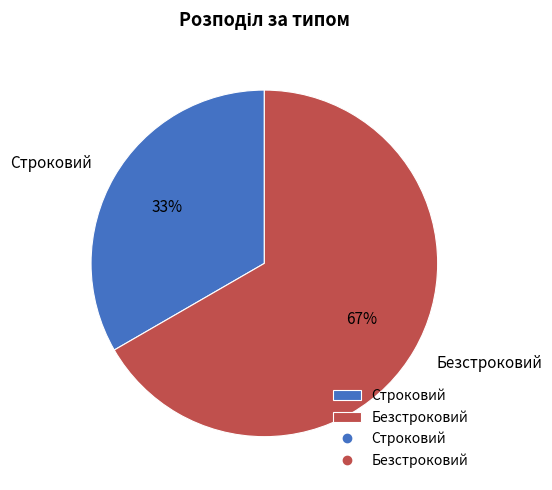

Is the sum of Безстроковий and Строковий greater than half?

Yes